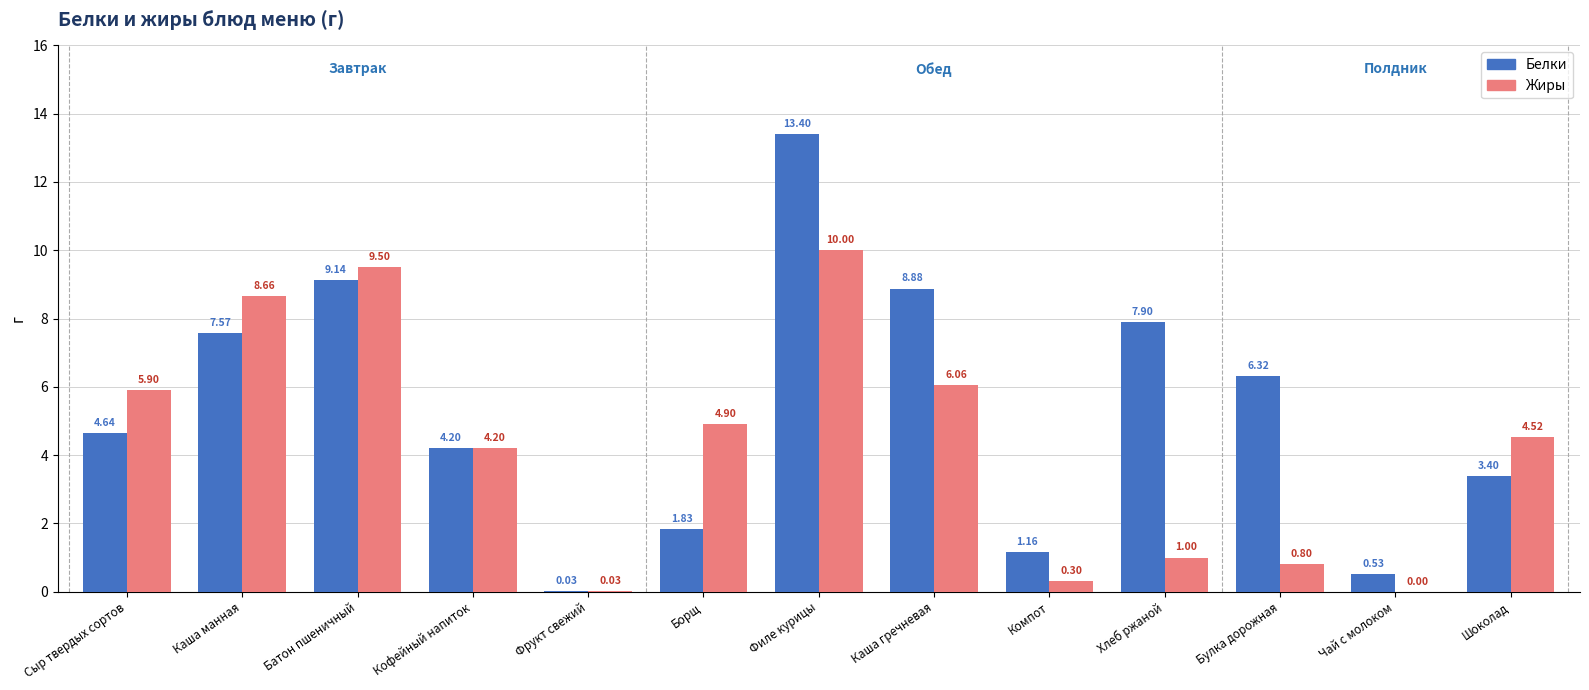

Which label corresponds to the largest value in the chart?

Филе курицы